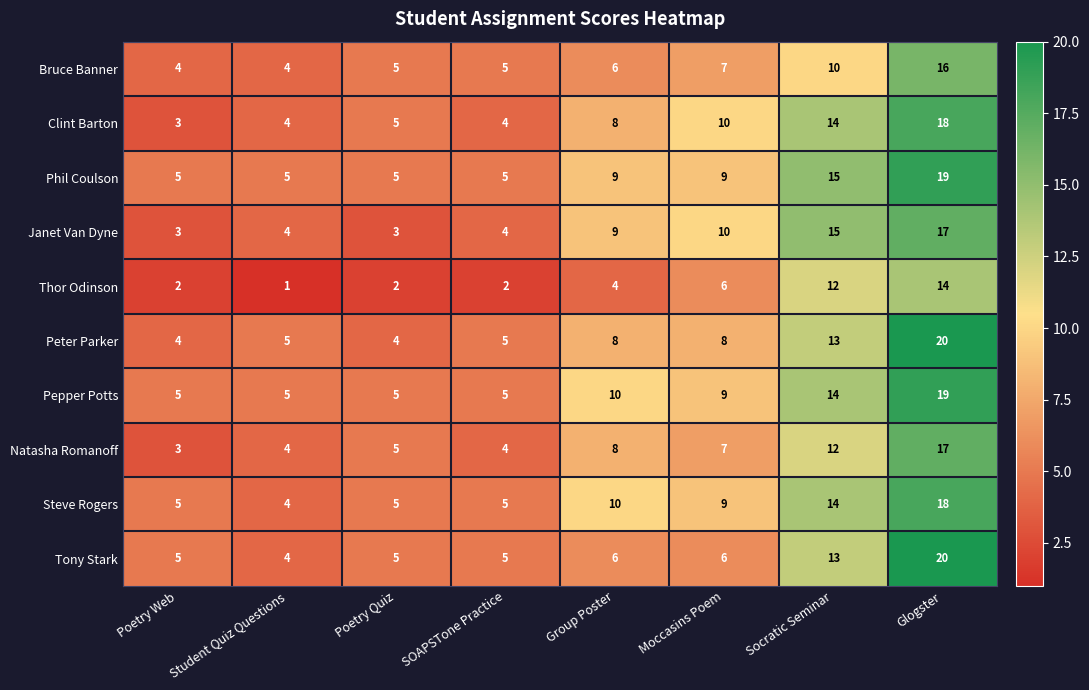

What is the spread (max minus min) of values at Student Quiz Questions?

4